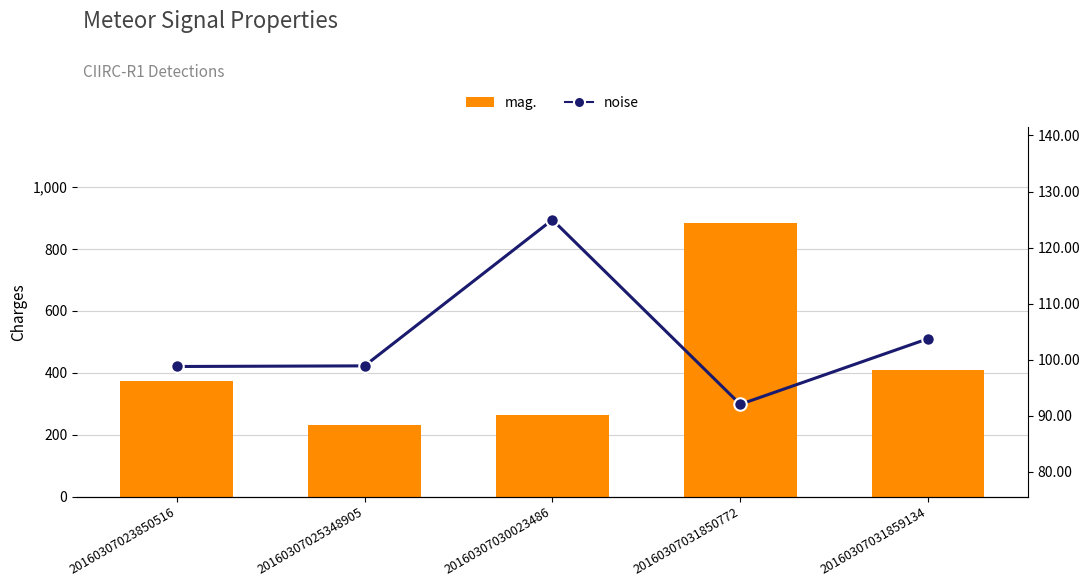

What is the minimum value for mag.?

230.9